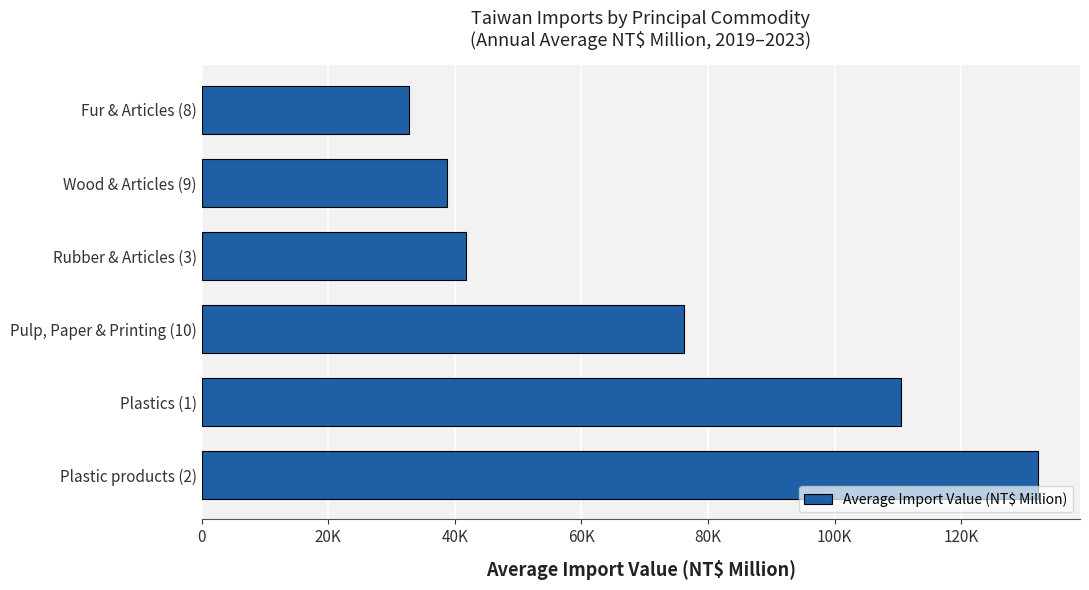

Rank the categories by value from lowest to highest.

Fur & Articles (8), Wood & Articles (9), Rubber & Articles (3), Pulp, Paper & Printing (10), Plastics (1), Plastic products (2)